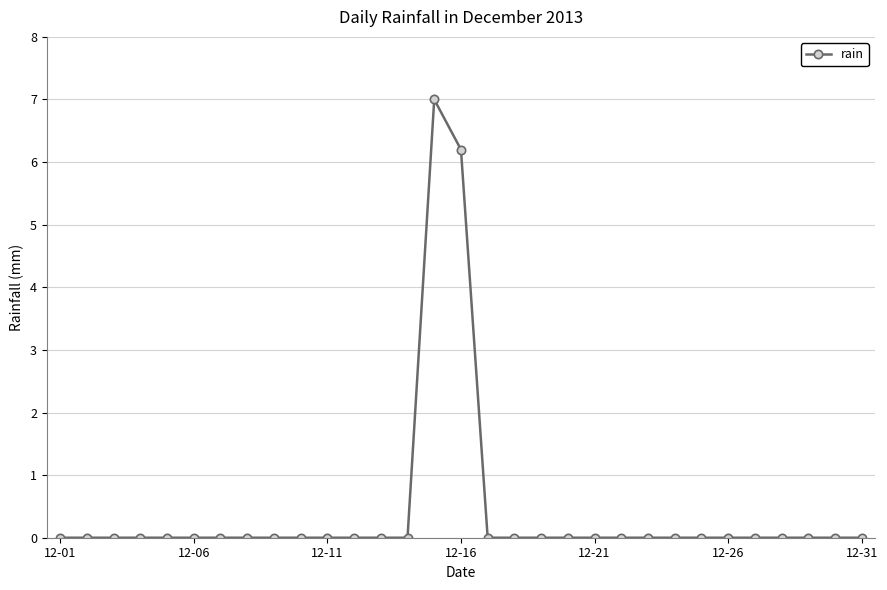

What is the average value?

0.4